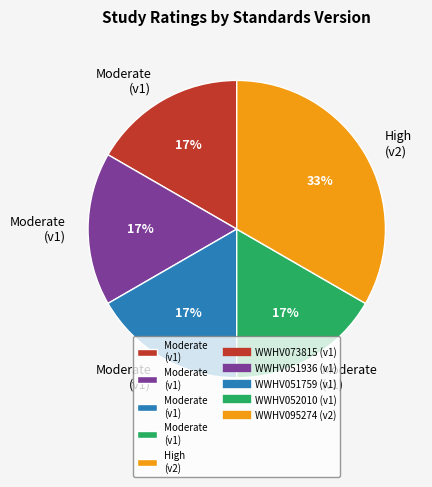

Does any single category account for the majority?

No